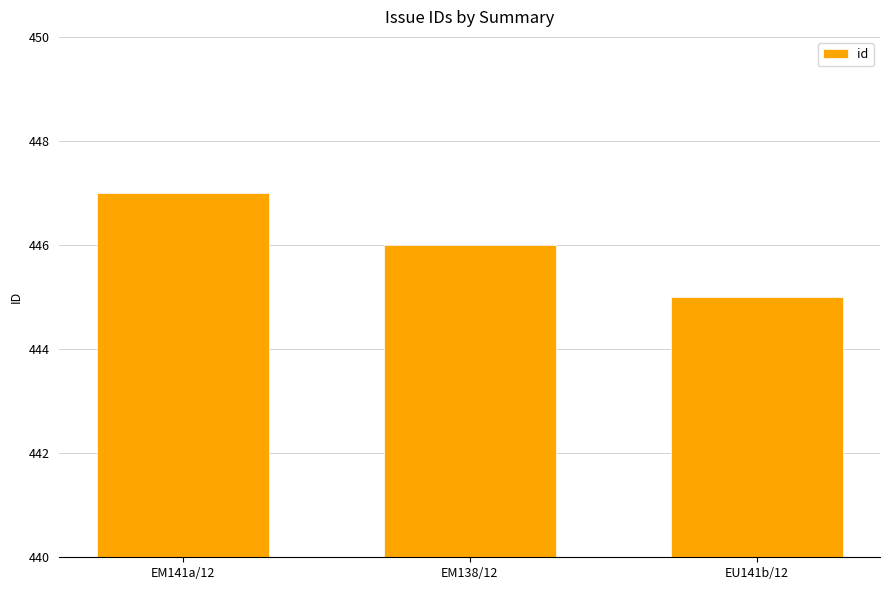

What is the value of the 3rd bar from the left?

445